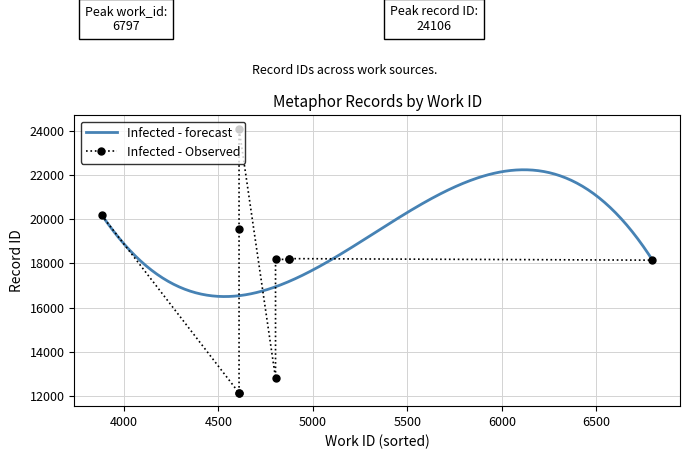

What is the difference between the second highest and minimum values in the Infected - forecast series?

5737.0